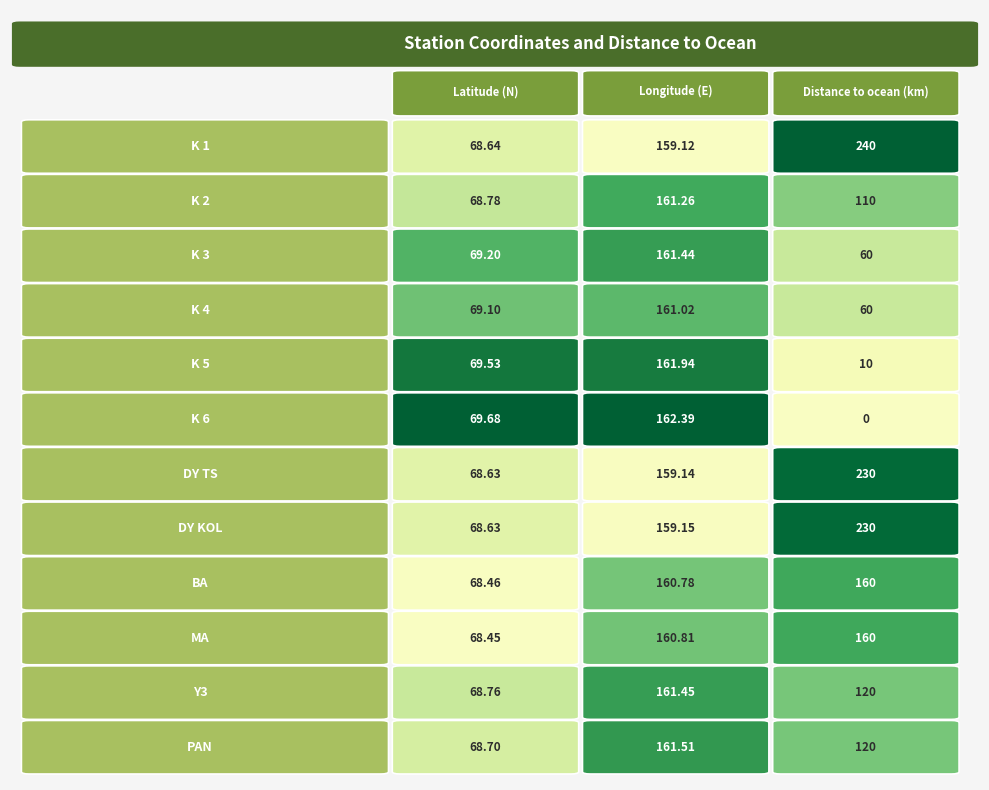

What is the sum of all DY KOL values?

457.8